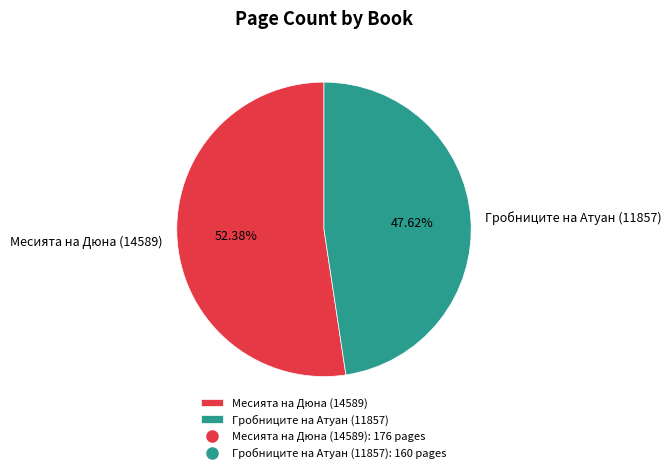

What percentage is the Месията на Дюна (14589) slice, to the nearest percent?

52%